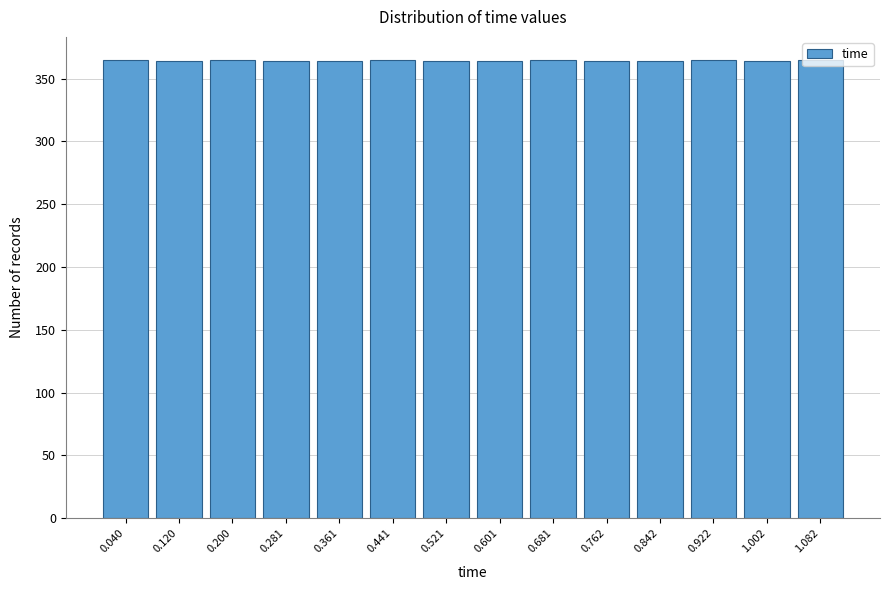

Reading left to right, transcribe this chart: for each bar, give the range it covers on the x-axis and its height. Neither the bar edges nor the heights are printed on the chart, so give them approximately, as read against the axes.

0.00 to 0.08: 365
0.08 to 0.16: 365
0.16 to 0.24: 365
0.24 to 0.32: 365
0.32 to 0.40: 365
0.40 to 0.48: 365
0.48 to 0.56: 365
0.56 to 0.64: 365
0.64 to 0.72: 365
0.72 to 0.80: 365
0.80 to 0.88: 365
0.88 to 0.96: 365
0.96 to 1.04: 365
1.04 to 1.12: 365